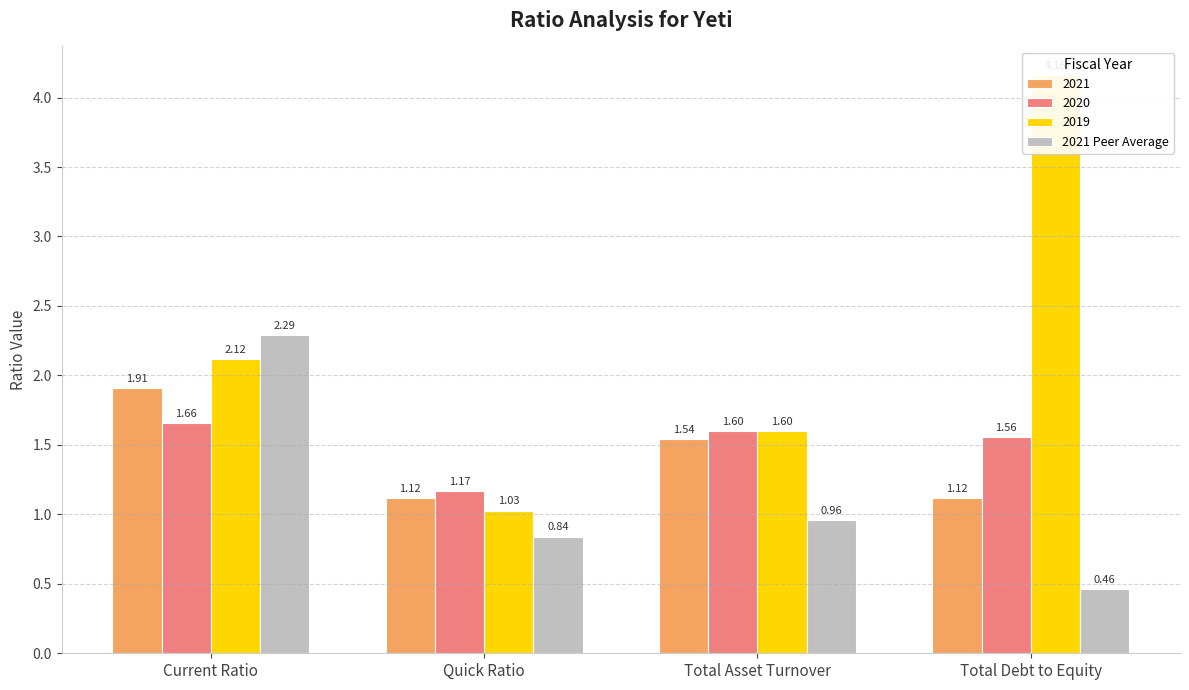

Are the bars horizontal?

No